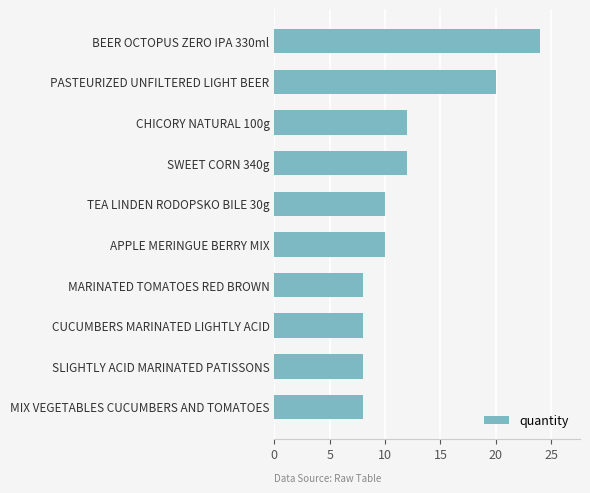

The chart shows a value of 17 at APPLE MERINGUE BERRY MIX. True or false?

False